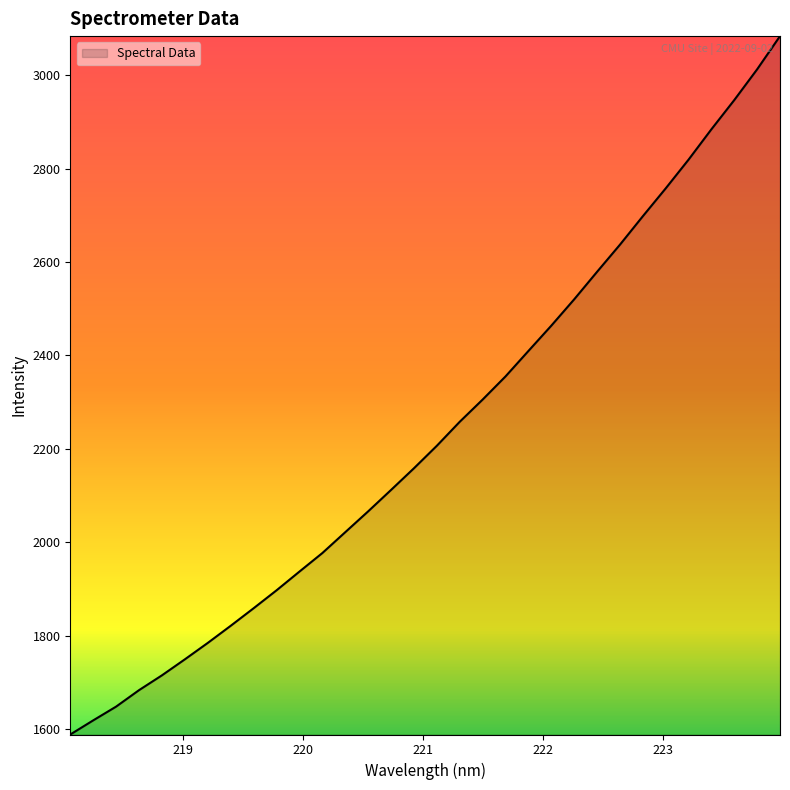

Reading right to left, list all the values displayed in this chart.

3083.7	3012.6	2946.8	2884.2	2819.1	2757.5	2697.9	2636.9	2578.8	2519.9	2463.5	2409.3	2354.8	2305.3	2257.7	2206.3	2158.1	2111.7	2065.8	2021.2	1976.6	1936.9	1896.8	1858.4	1820.8	1784.1	1749.0	1714.7	1683.0	1647.7	1618.2	1588.0